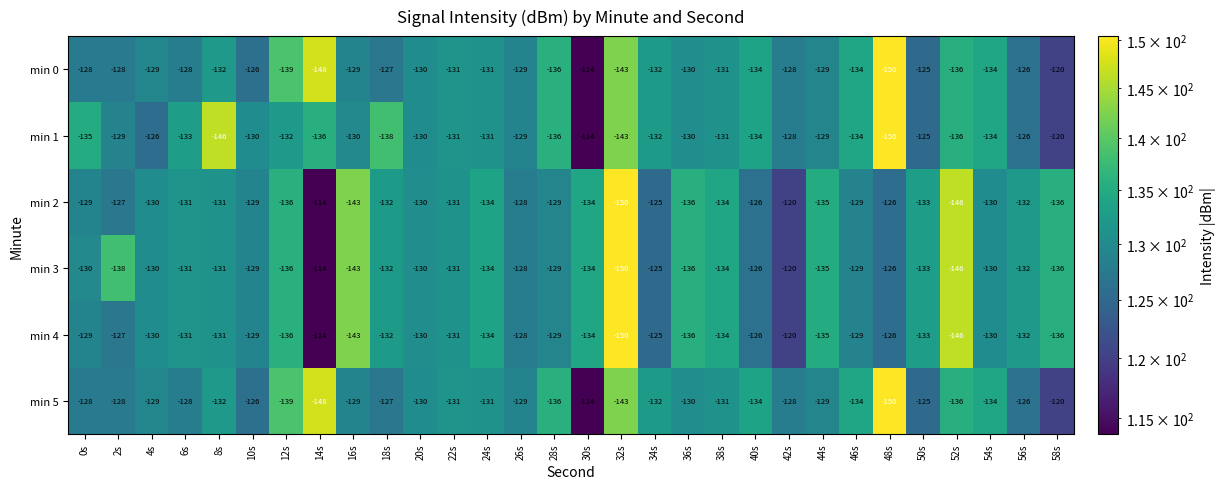

Is the value of min 5 at 38s greater than the value of min 1 at 16s?

No